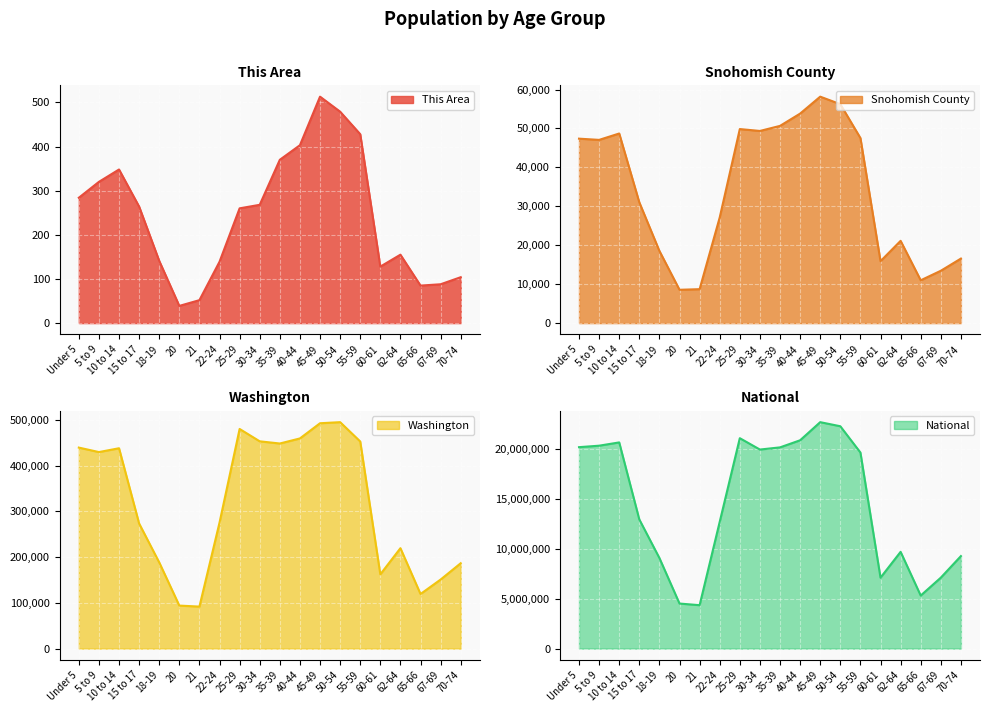

True or false: National and Snohomish County intersect in this chart.

False